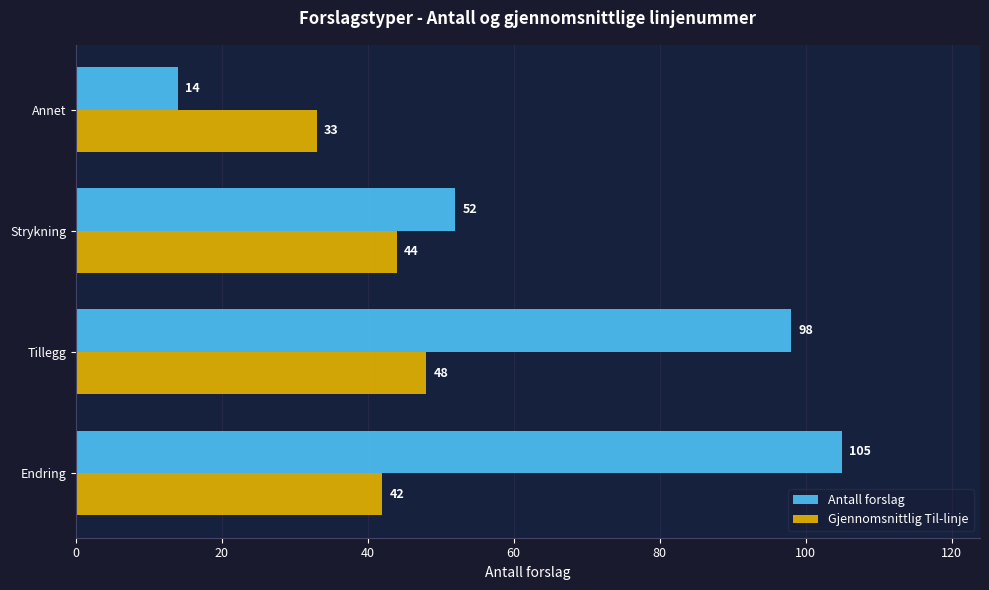

Rank the categories by Gjennomsnittlig Til-linje value from highest to lowest.

Tillegg, Strykning, Endring, Annet